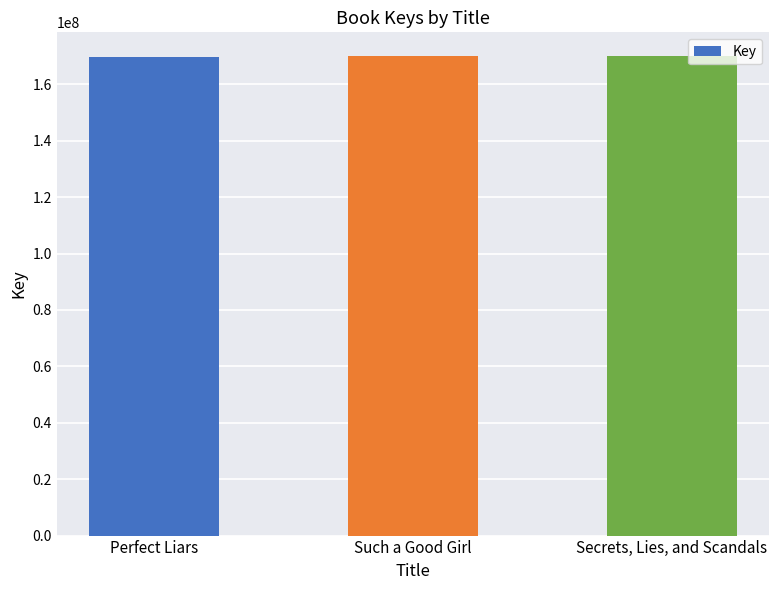

What is the label of the 1st bar from the left?

Perfect Liars